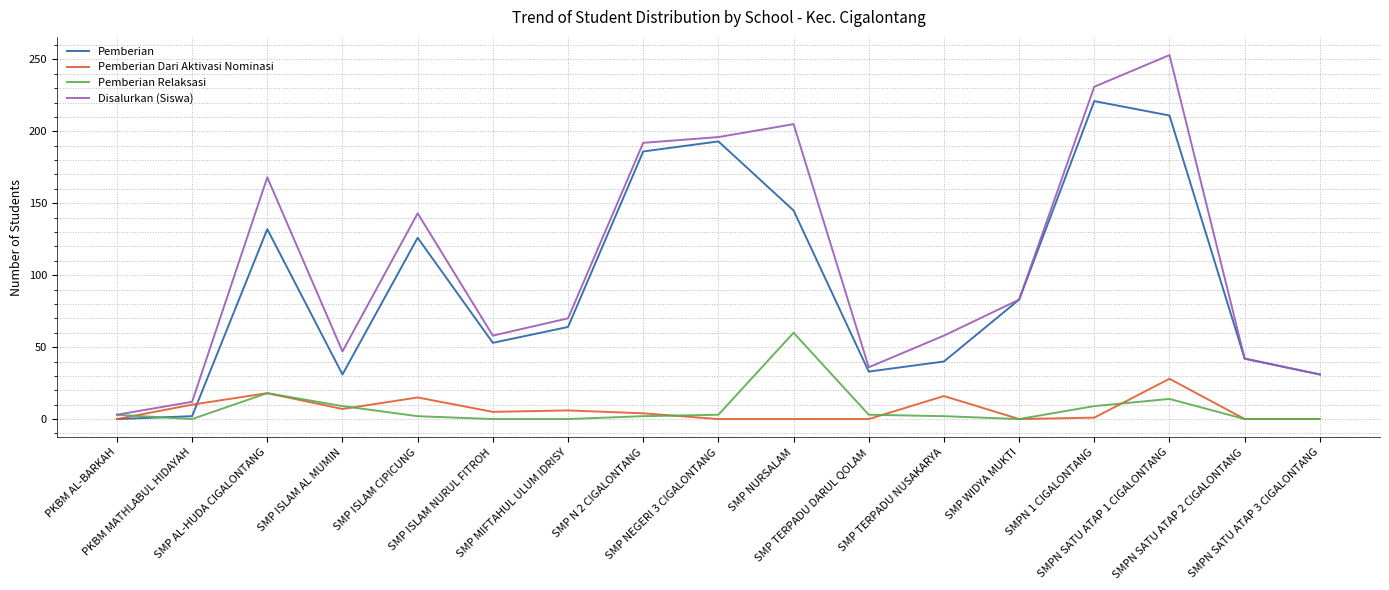

What is the total value across all series at SMPN 1 CIGALONTANG?

462